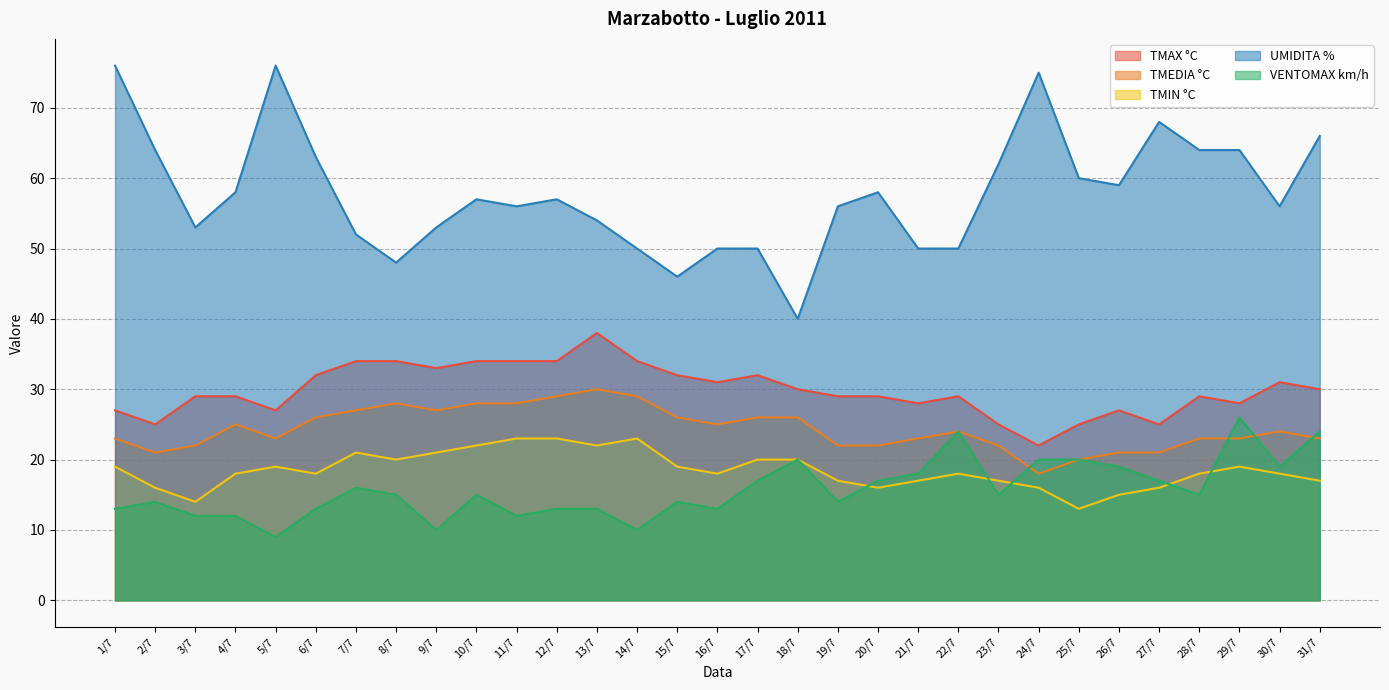

How many values in the VENTOMAX km/h series exceed 15?

13